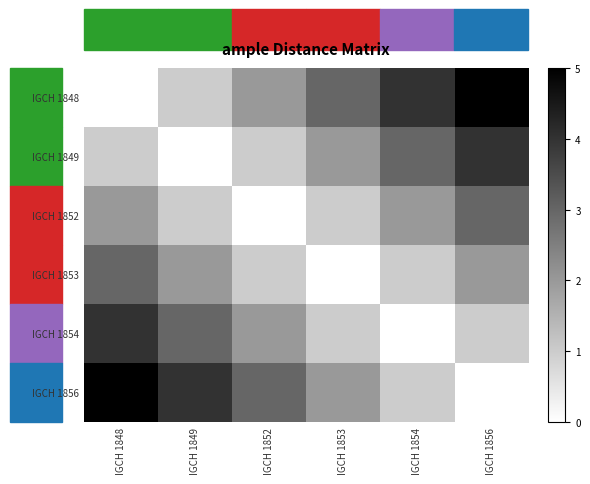

At how many categories does at least one series exceed 2?

6